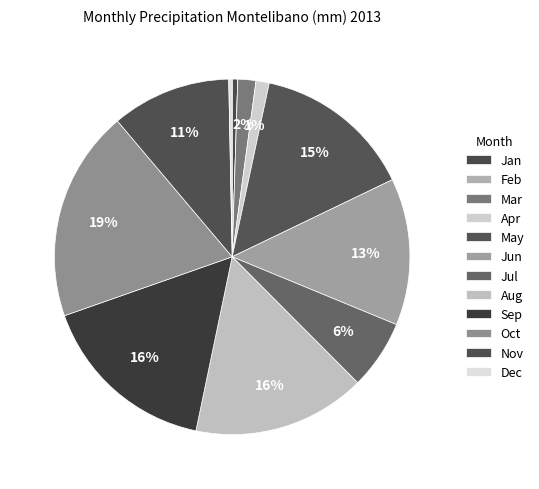

To the nearest percent, what is the difference between the largest and smallest slice percentages?

19%